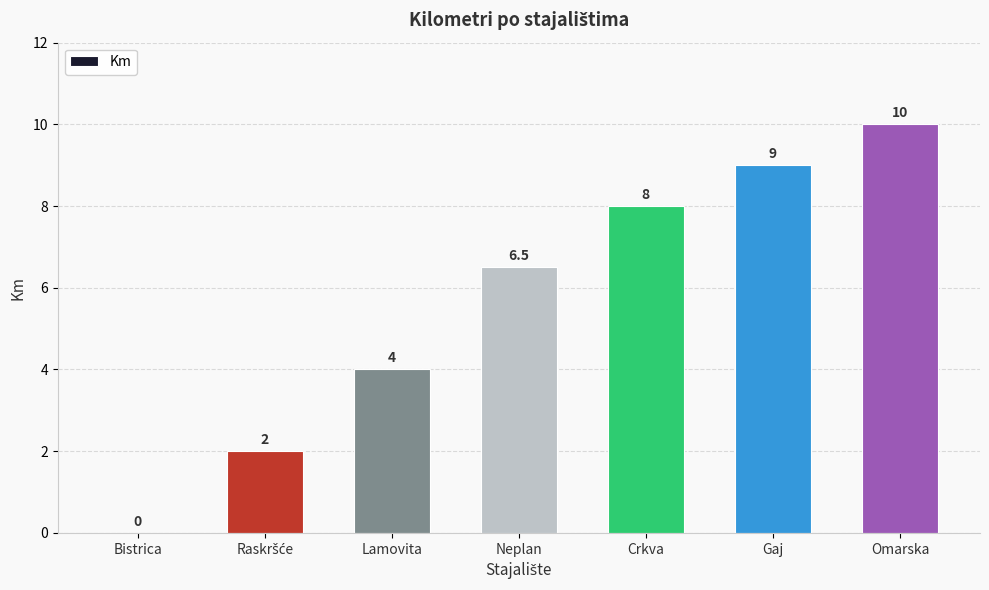

What is the sum of all values?

39.5